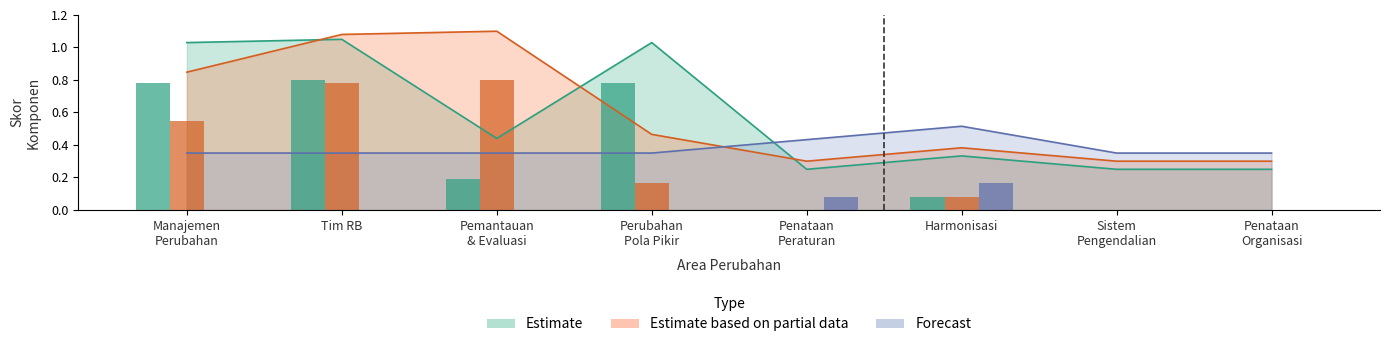

What position from the right is Penataan
Peraturan?

4